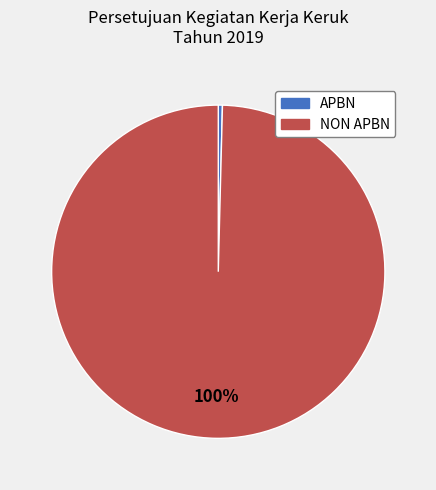

What is the majority slice?

NON APBN